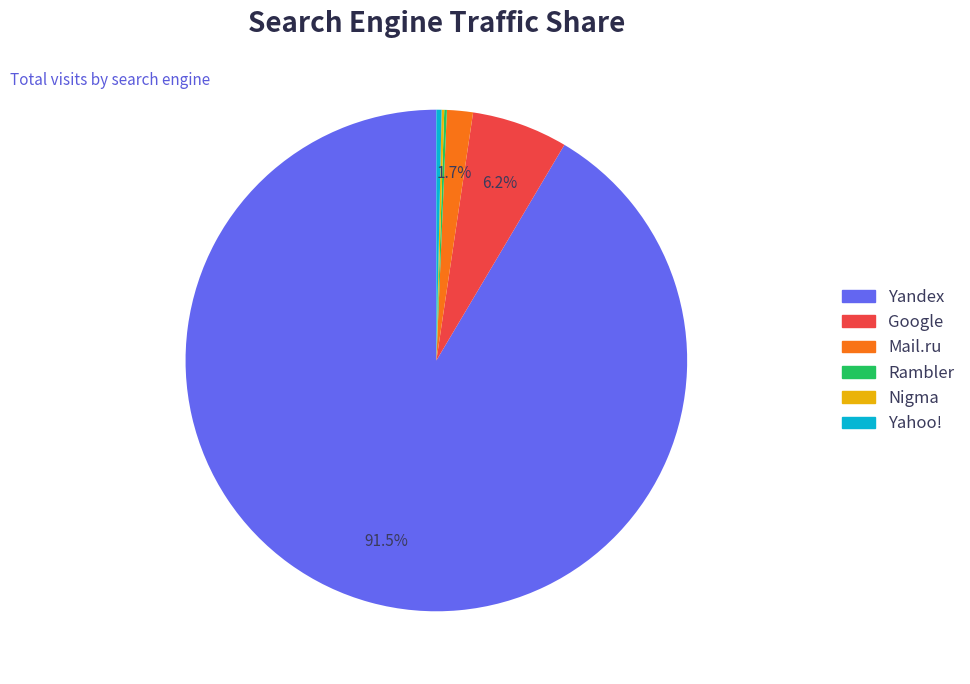

What percentage is NOT represented by Google?

93.8%